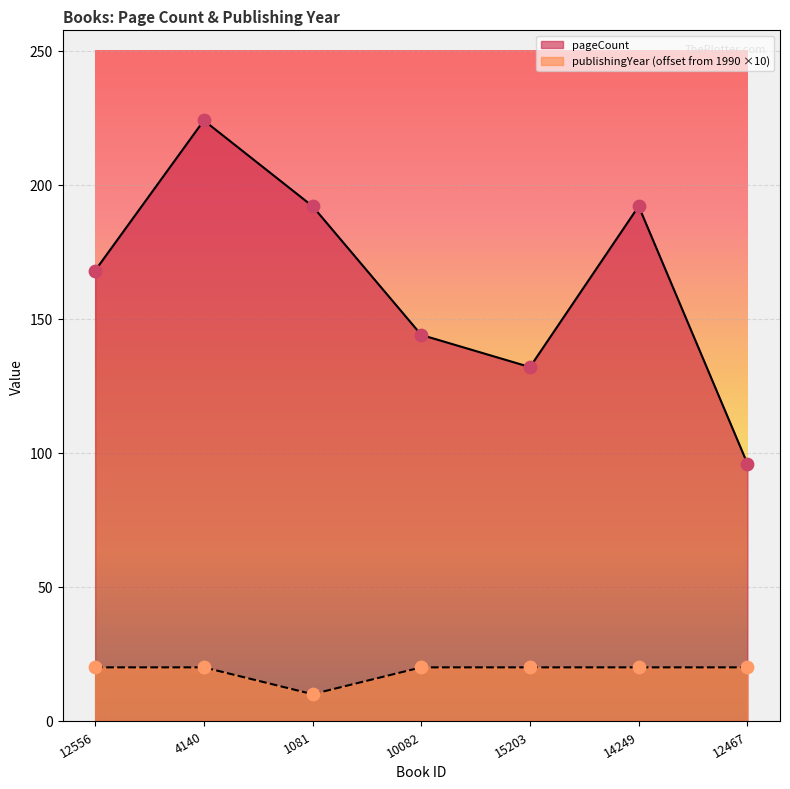

Which series contains the lowest Y value?

publishingYear